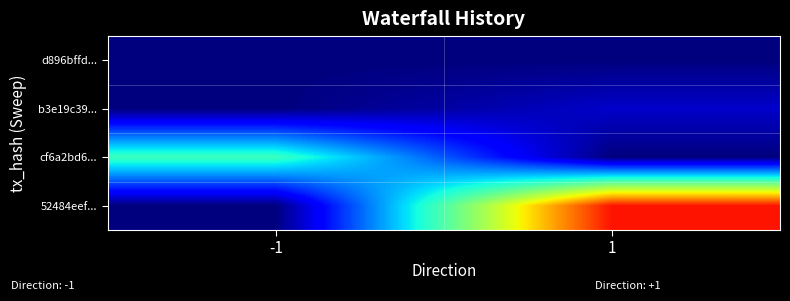

Reading right to left, list all the values displayed in this chart.

d896bffd...: 1=0	-1=0
b3e19c39...: 1=3	-1=0
cf6a2bd6...: 1=0	-1=19
52484eef...: 1=40	-1=0